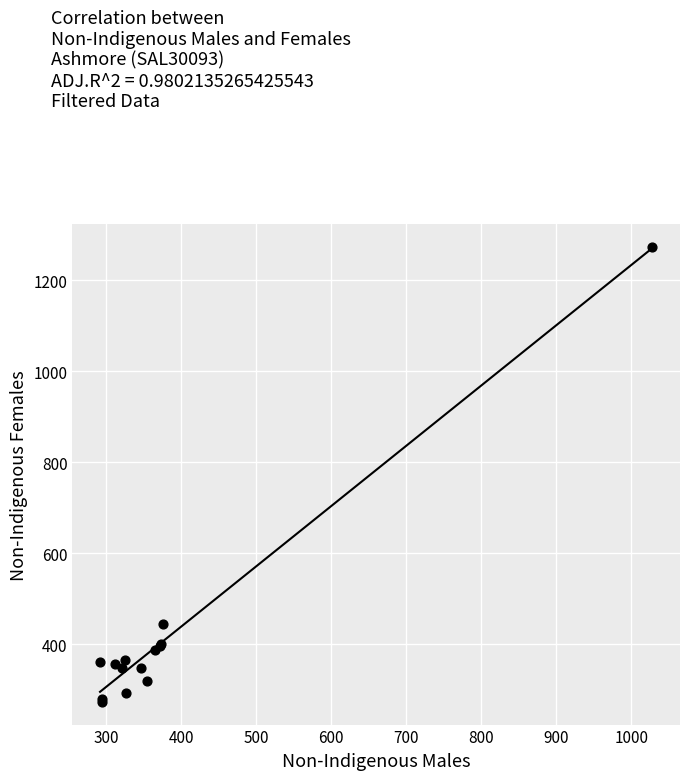

What Y value in the scatter plot is closest to 773?

445